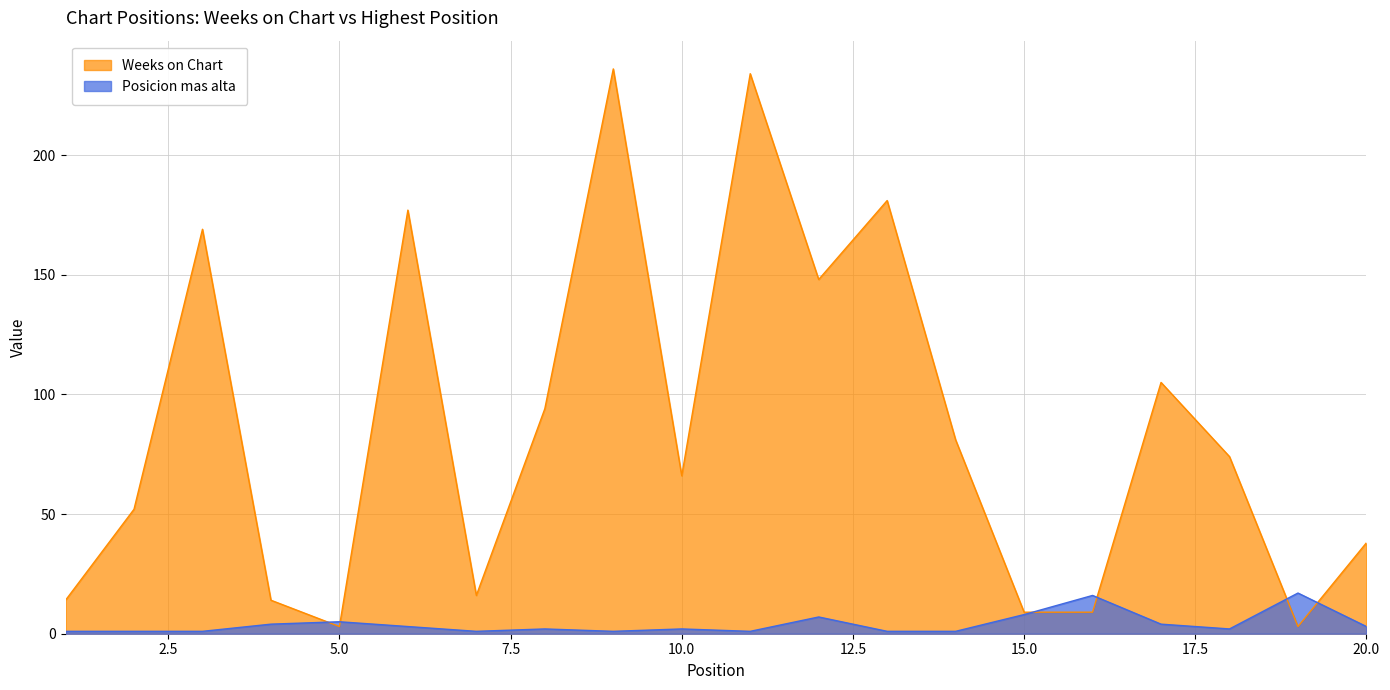

Which series ends up on top after the final intersection of Weeks on Chart and Posicion mas alta?

Weeks on Chart